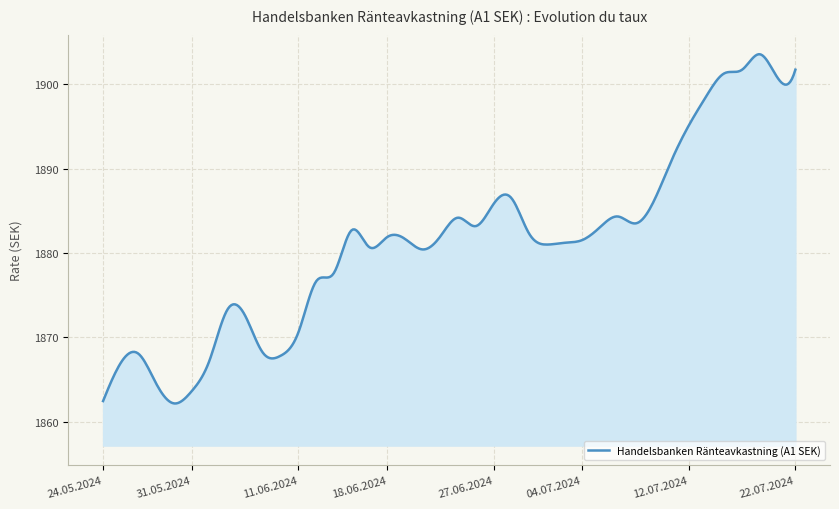

What is the difference between the maximum and minimum values?

41.4